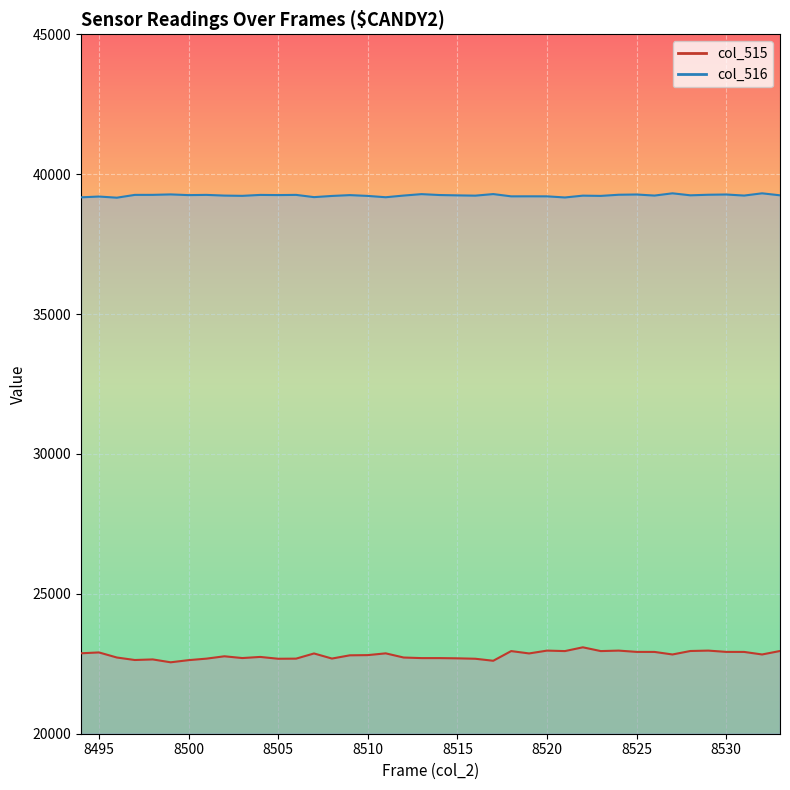

Reading left to right, what are all the values shown in this chart?

col_515 line: 22875	22906	22724	22635	22656	22553	22630	22684	22768	22705	22745	22680	22684	22869	22687	22803	22810	22873	22724	22703	22703	22695	22680	22608	22954	22870	22971	22954	23089	22954	22971	22925	22924	22833	22957	22971	22925	22924	22833	22957
col_516 line: 39174	39202	39161	39261	39262	39278	39253	39261	39236	39227	39260	39254	39261	39181	39223	39253	39224	39177	39237	39288	39256	39244	39234	39290	39209	39210	39209	39169	39234	39225	39266	39275	39237	39317	39246	39266	39275	39237	39317	39246